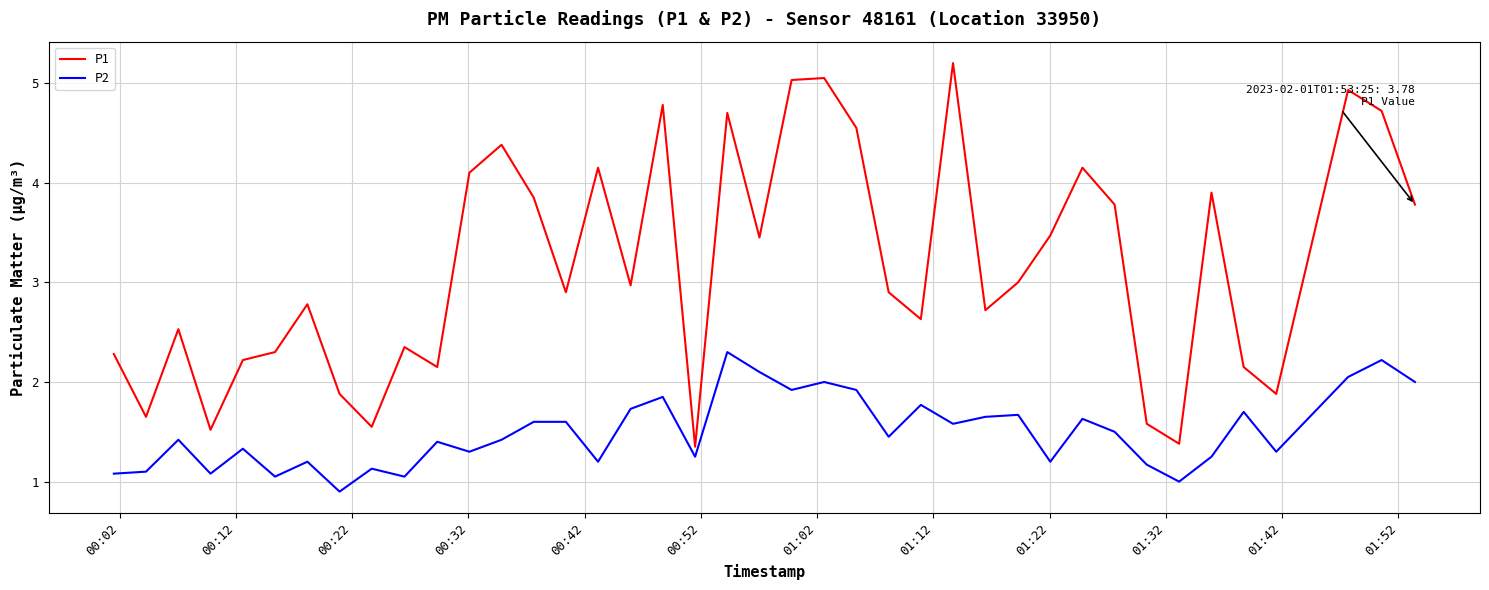

Which series has the widest spread of values?

P1